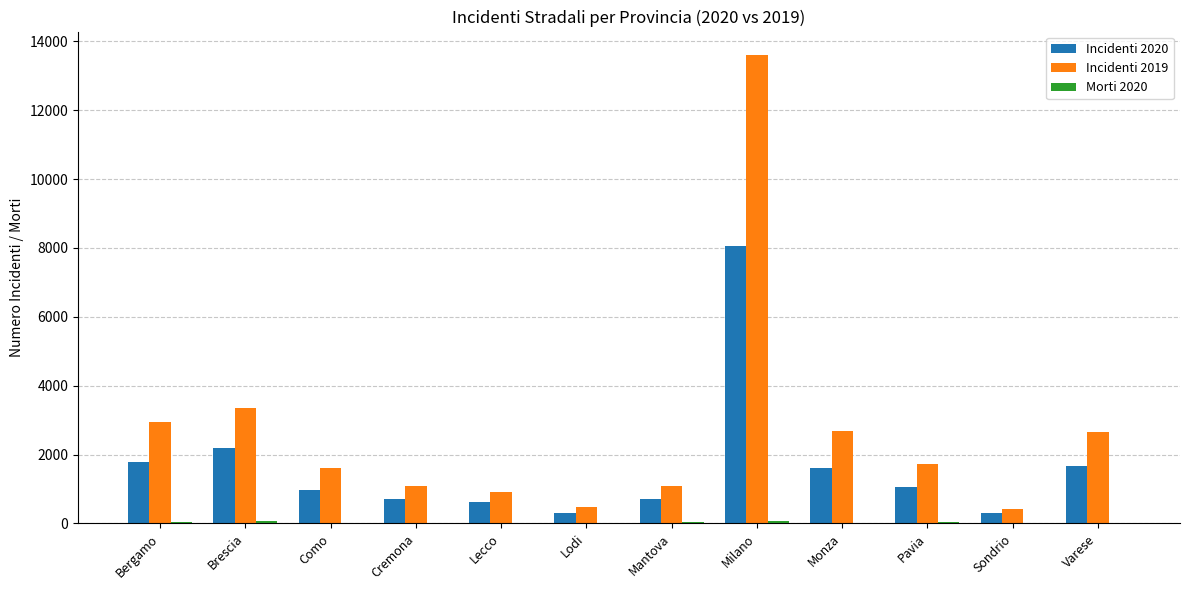

Which category has the highest value in the Incidenti 2019 series?

Milano